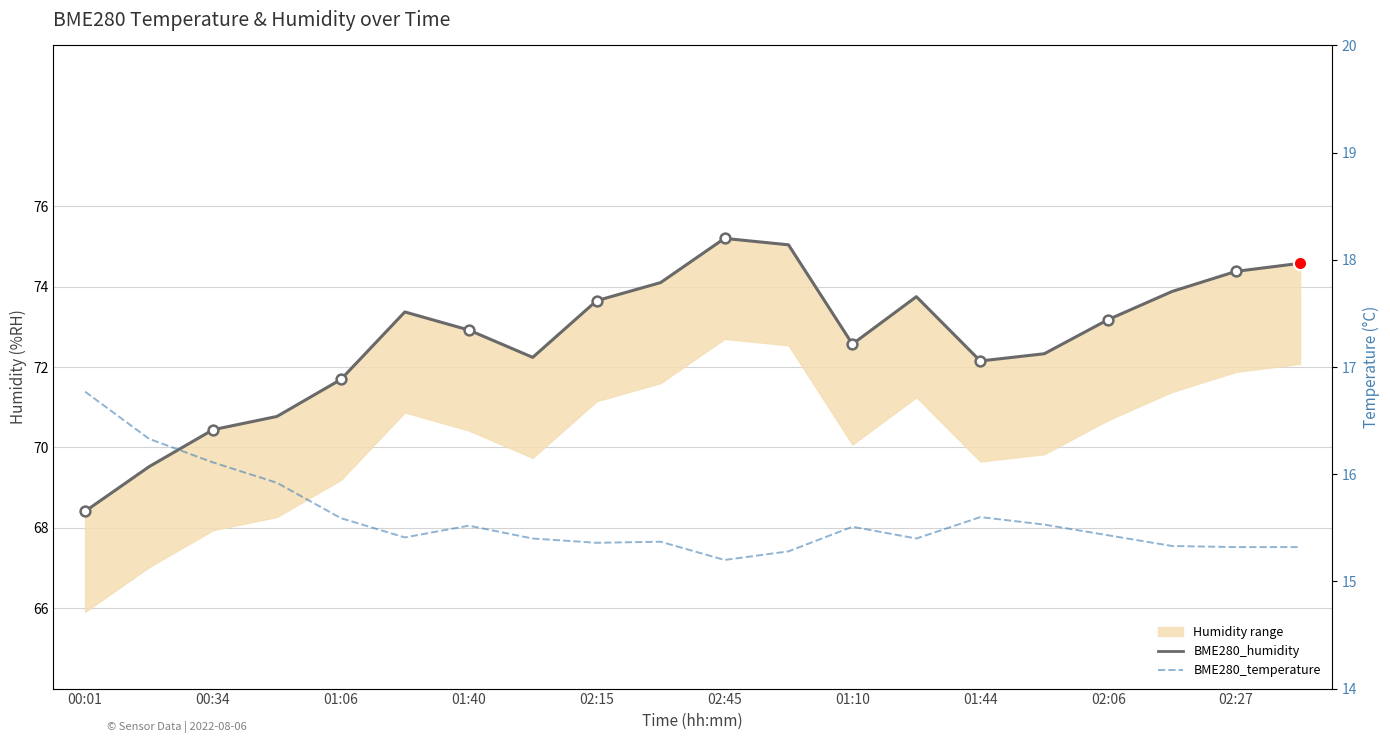

Which series has the widest spread of Y values?

BME280_humidity